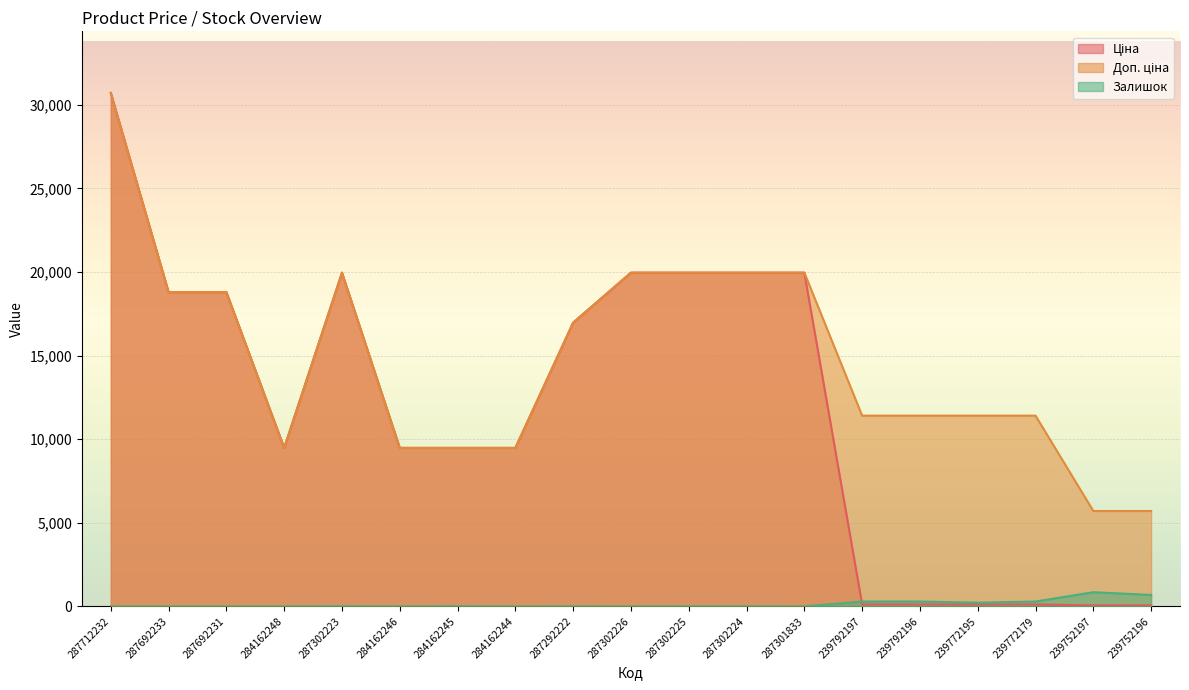

Which series has the widest spread of values?

Ціна